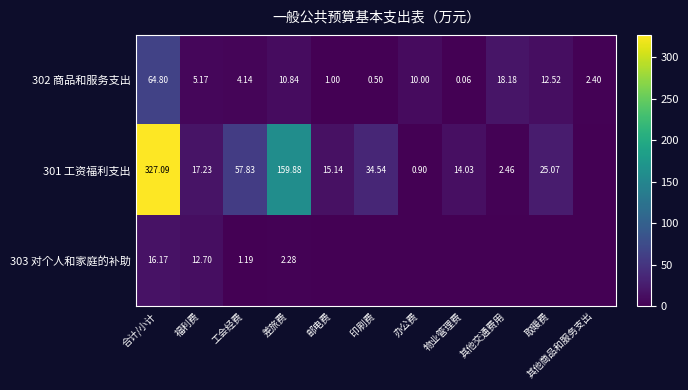

How many values in the 302 商品和服务支出 series exceed 5?

6